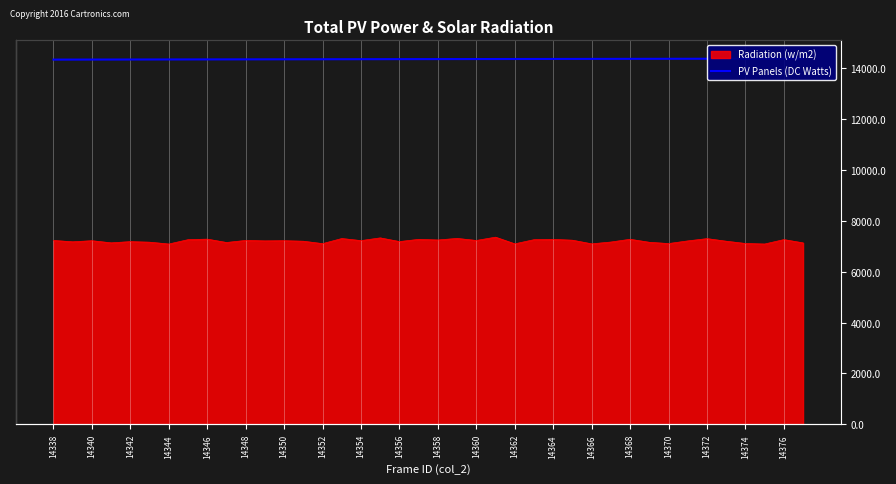

How many lines are shown in the chart?

1